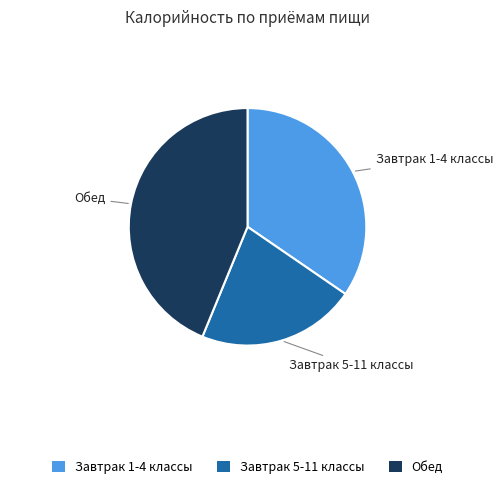

Does Обед account for over 50% of the chart?

No